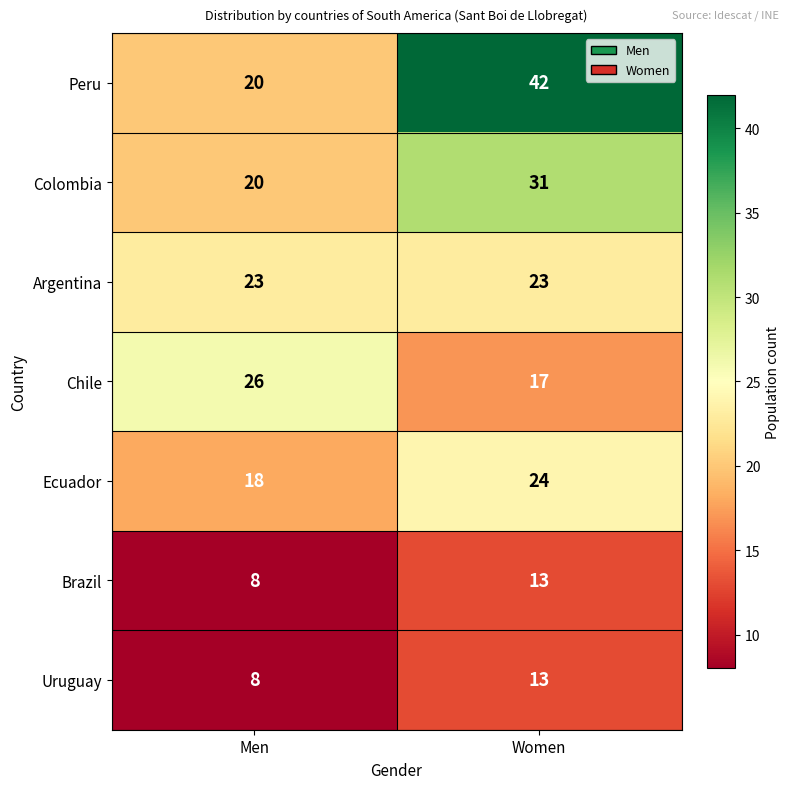

Is it true that Brazil equals 9 at Women?

False